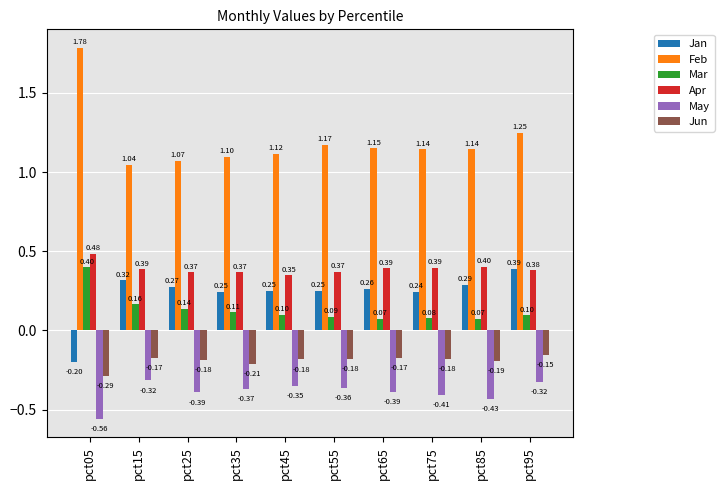

What is the spread (max minus min) of values at pct55?

1.5